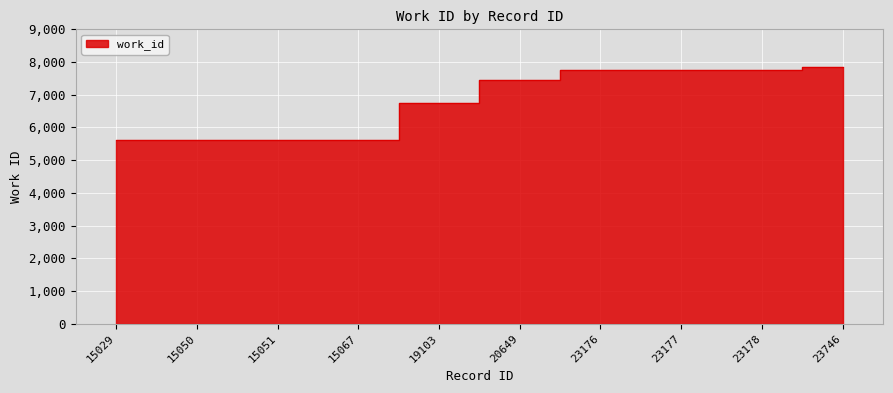

What is the maximum value shown in the chart?

7858